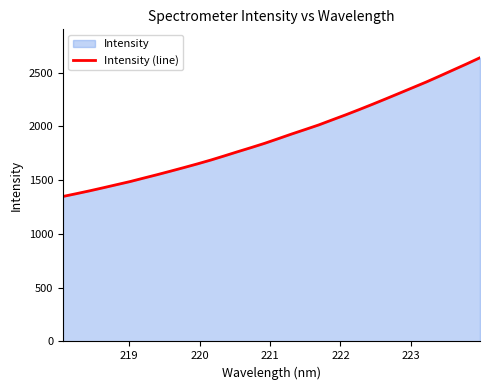

What is the difference between the maximum and minimum values?

1290.1